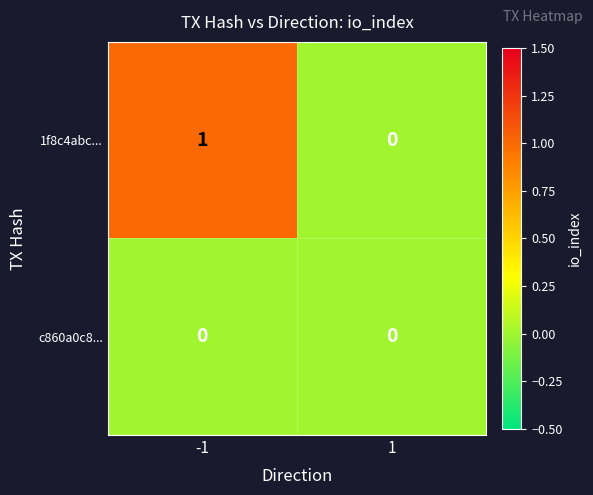

Is it true that c860a0c8... equals 0 at 1?

True